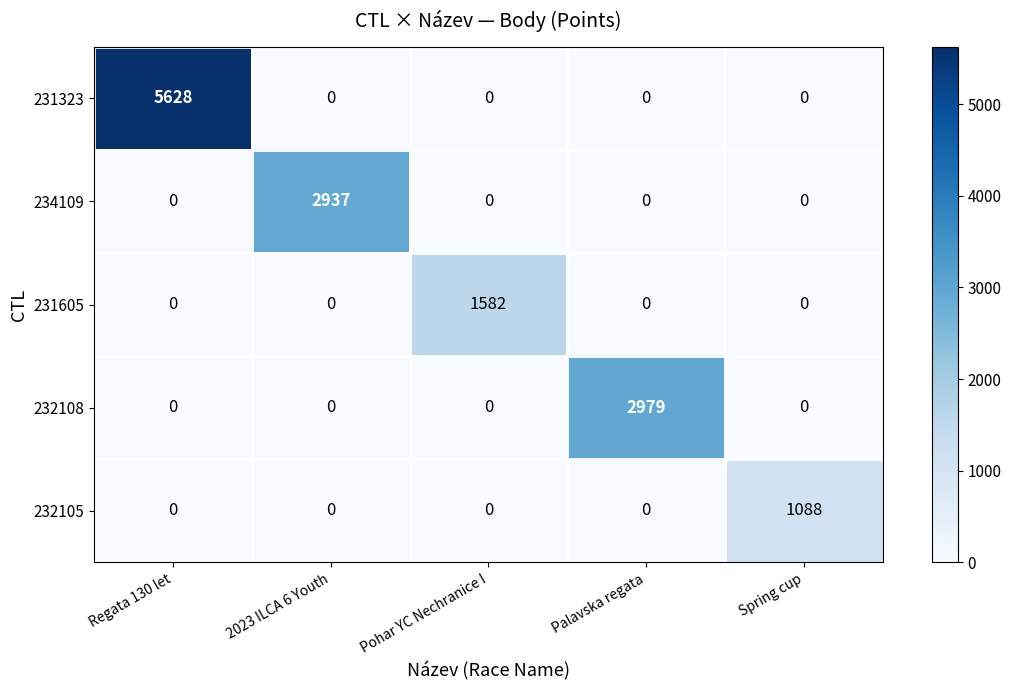

At which category is the sum across all series the highest?

Regata 130 let